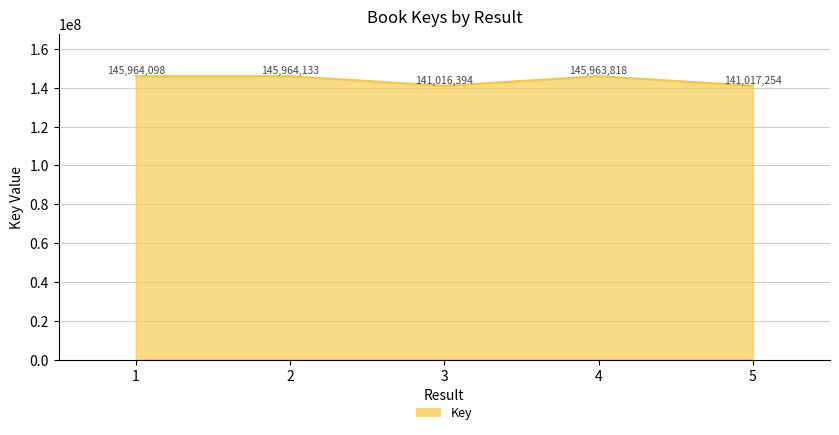

What is the difference between the values at 2 and 4?

315